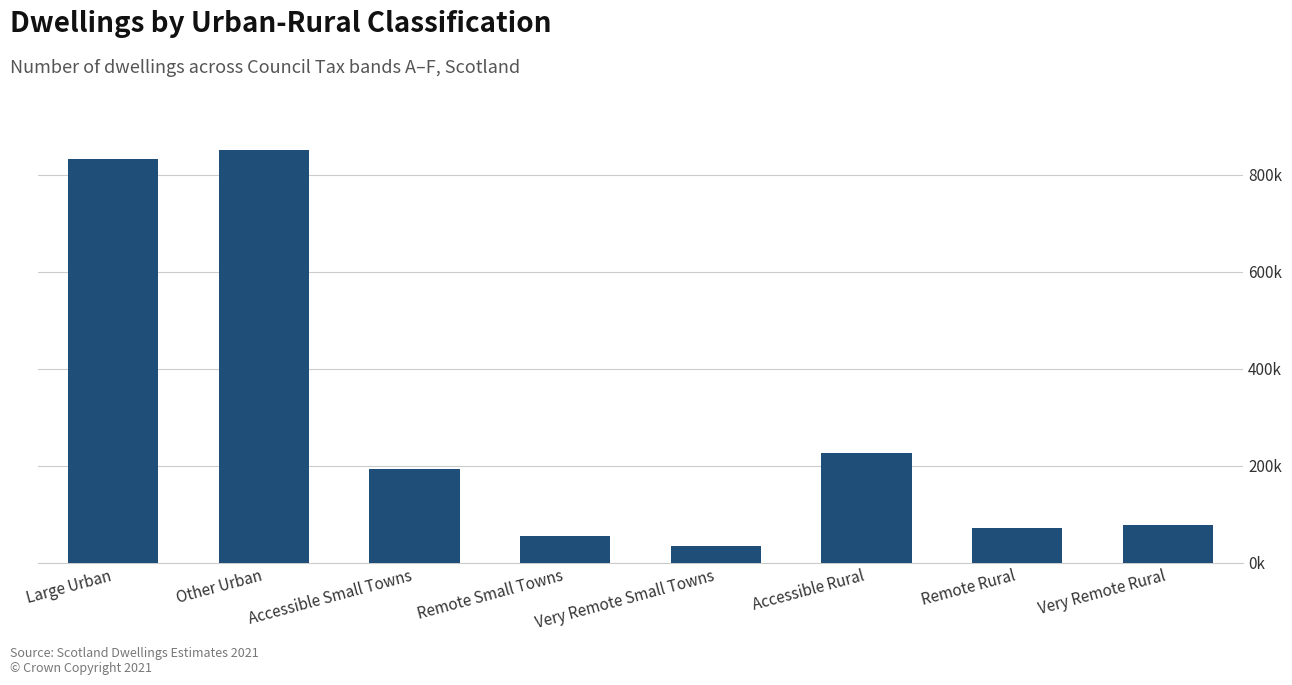

Does the chart contain any negative values?

No